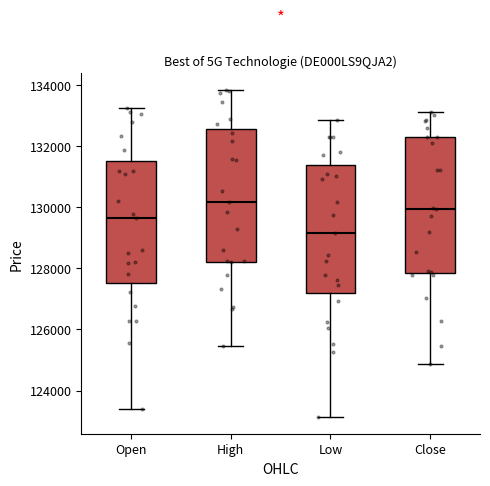

Reading left to right, read every box against the y-axis: the position of its median line, the range the box covers, and the ends of its whiskers. The values are not printed on the chart, so give them approximately, as read against the axis.

Open: median 129600, box 127600 to 131600, whiskers 123400 to 133200
High: median 130200, box 128200 to 132600, whiskers 125400 to 133800
Low: median 129200, box 127200 to 131400, whiskers 123200 to 132800
Close: median 130000, box 127800 to 132200, whiskers 124800 to 133200